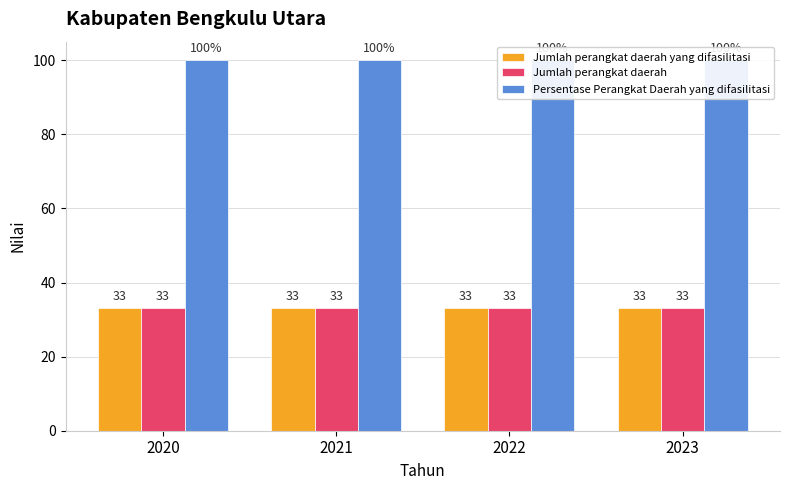

Where is Jumlah perangkat daerah nearest to the value 33?

2020